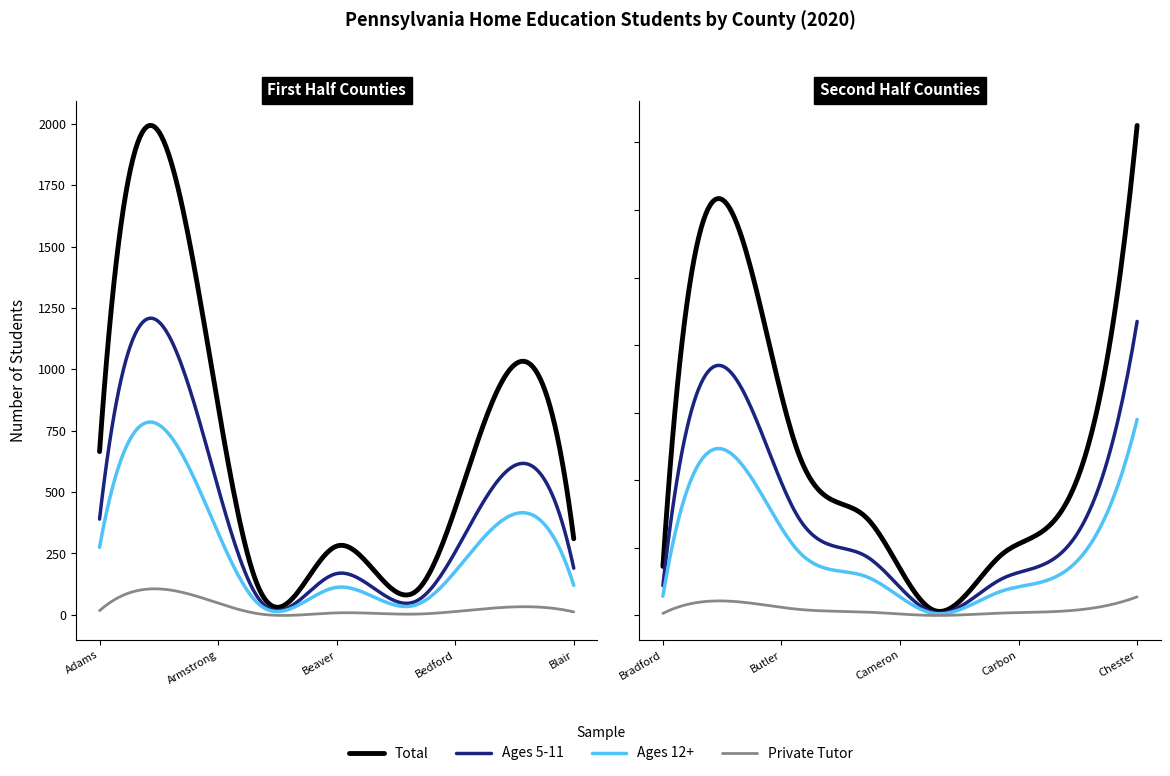

List the series in order of their overall mean, lowest first.

Priv Tutor TOTAL, Home Education Students 12+ years, Home Education Students 5-11 years, Home Education Students TOTAL